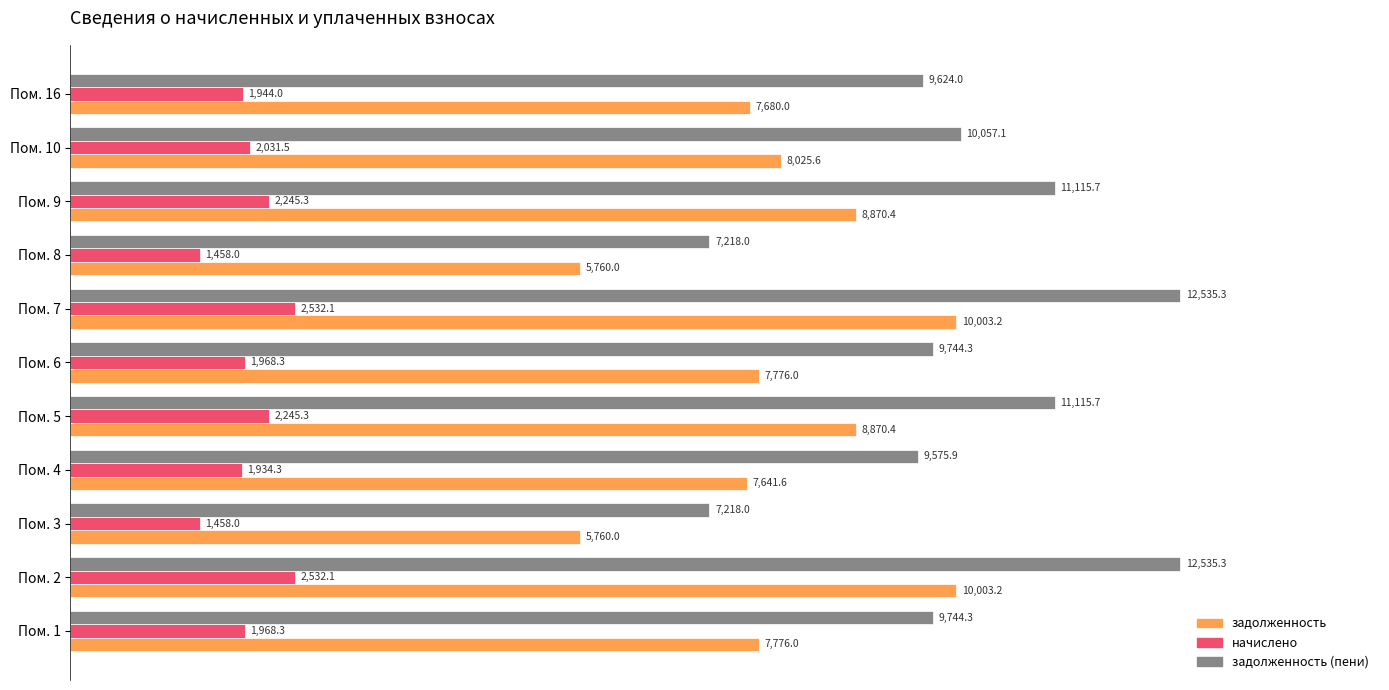

At how many categories does at least one series exceed 4060?

11